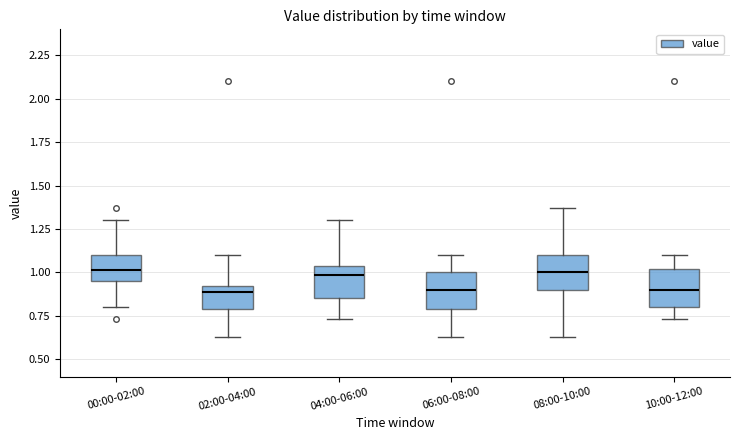

Reading left to right, read every box against the y-axis: the position of its median line, the range the box covers, and the ends of its whiskers. The values are not printed on the chart, so give them approximately, as read against the axis.

00:00-02:00: median 1.00, box 0.95 to 1.10, whiskers 0.80 to 1.30
02:00-04:00: median 0.90, box 0.80 to 0.95, whiskers 0.65 to 1.10
04:00-06:00: median 1.00, box 0.85 to 1.05, whiskers 0.75 to 1.30
06:00-08:00: median 0.90, box 0.80 to 1.00, whiskers 0.65 to 1.10
08:00-10:00: median 1.00, box 0.90 to 1.10, whiskers 0.65 to 1.35
10:00-12:00: median 0.90, box 0.80 to 1.00, whiskers 0.75 to 1.10